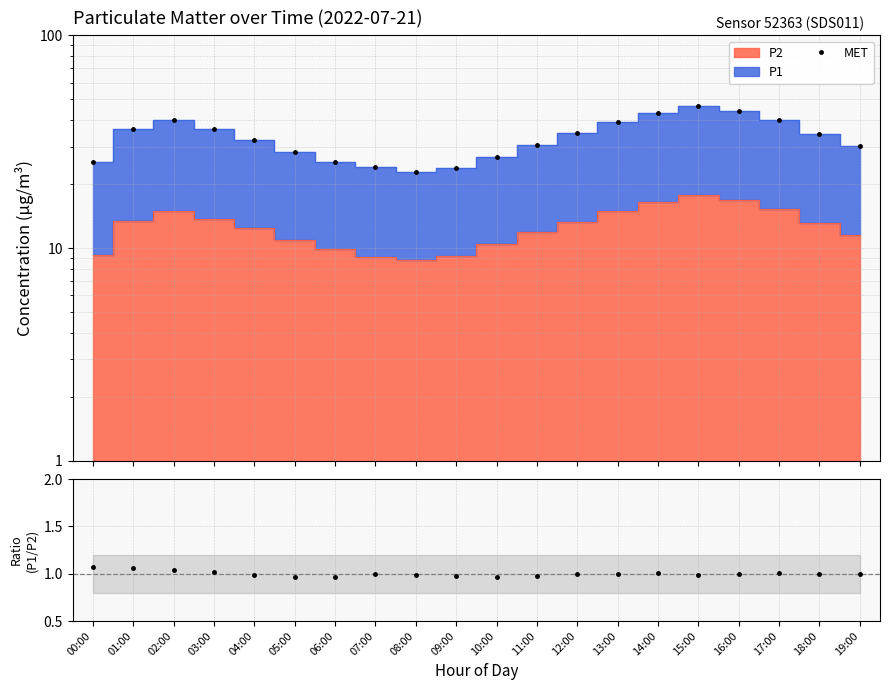

Between 18:00 and 19:00, which series saw the biggest shift?

MET